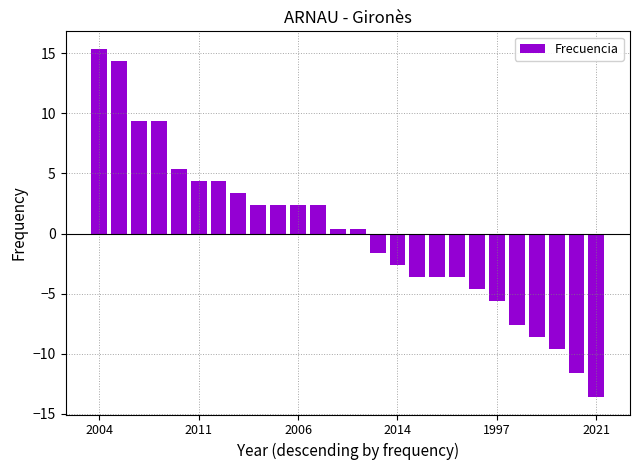

What is the difference between the maximum and second lowest values?

27.0